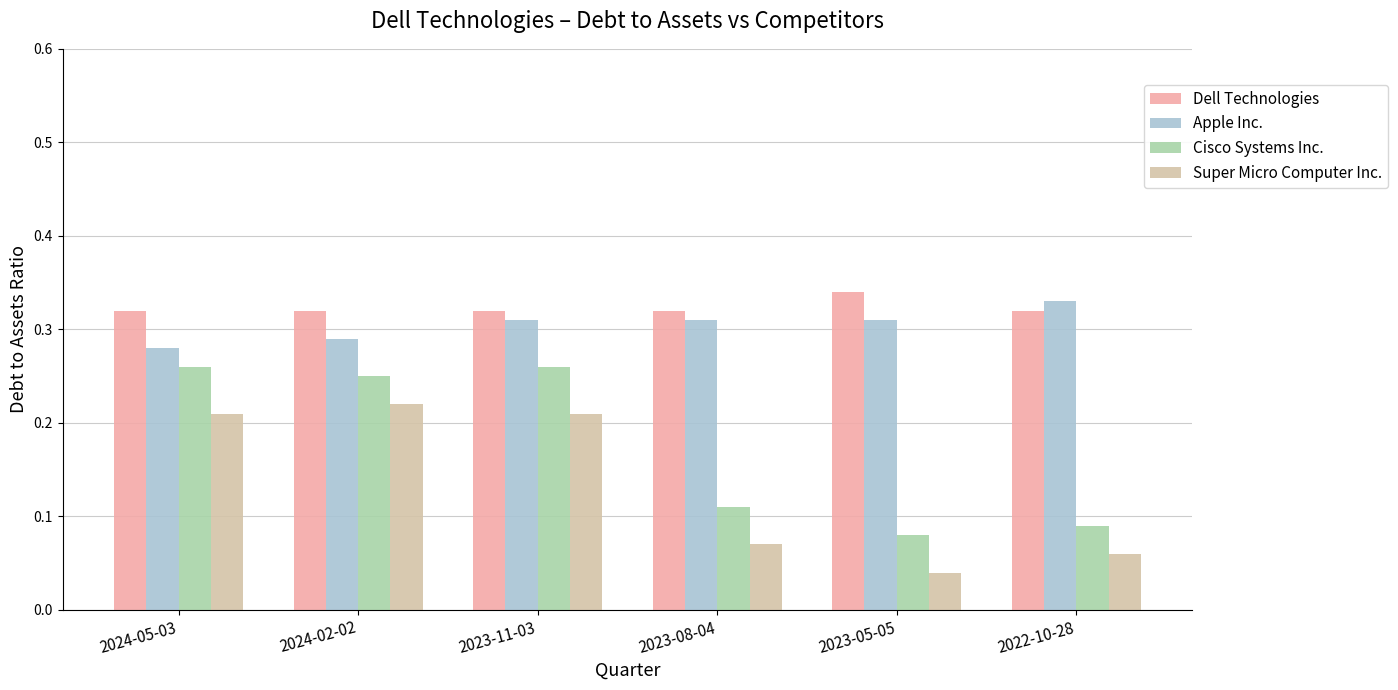

True or false: Dell Technologies has a value of 0.5 at 2023-08-04.

False